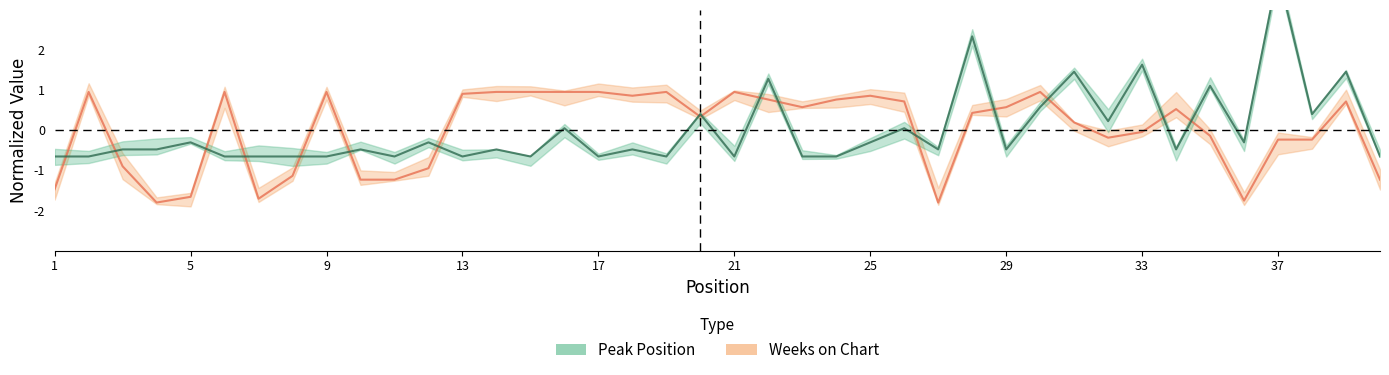

The Peak Position series shows -0.3 at 8. True or false?

False